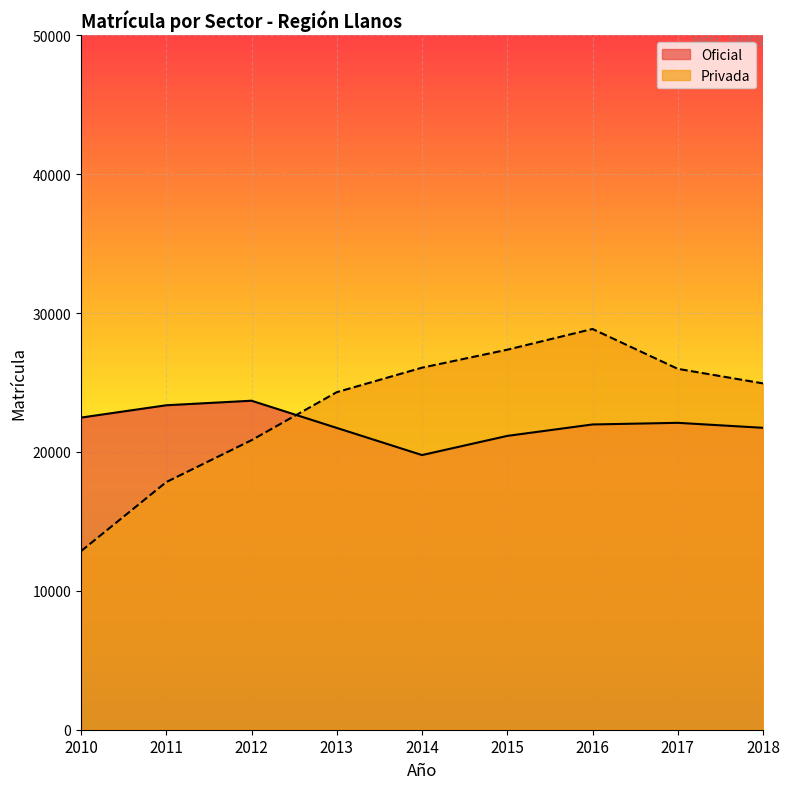

Which category has the lowest value across all series?

2010